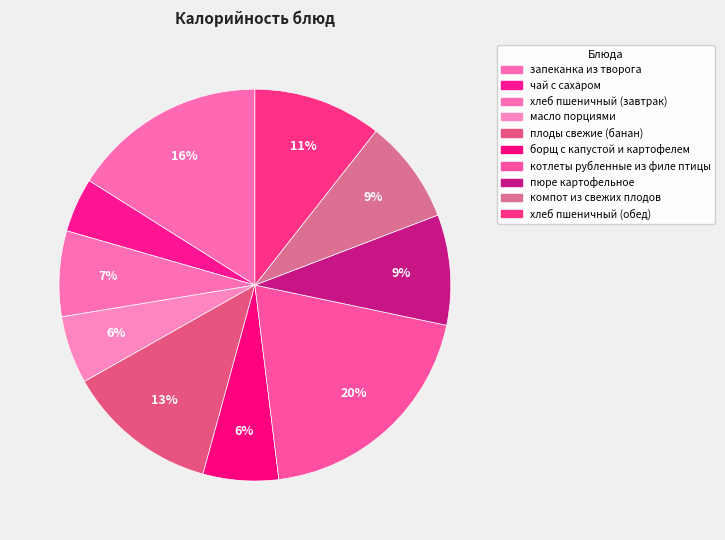

Between хлеб пшеничный (завтрак) and чай с сахаром, which is larger?

хлеб пшеничный (завтрак)